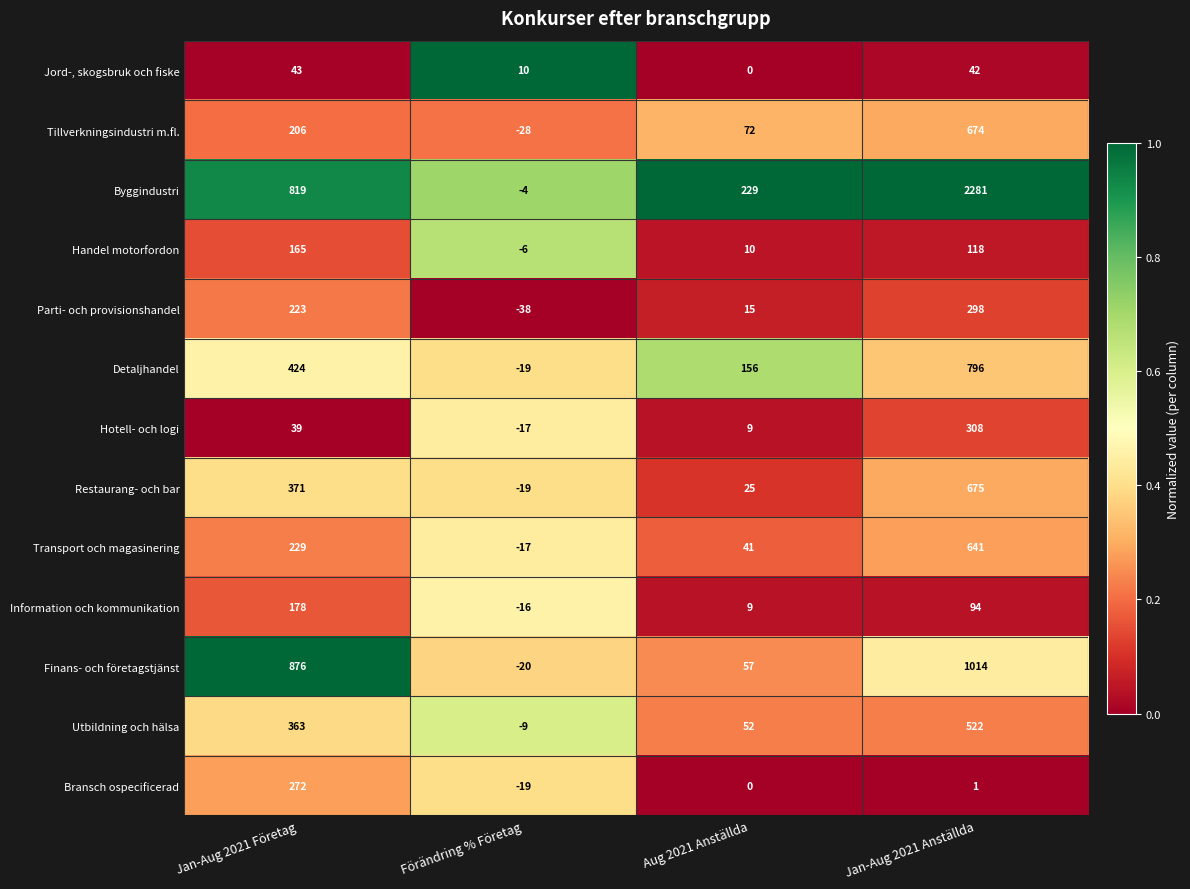

Which series has the widest spread of values?

Byggindustri